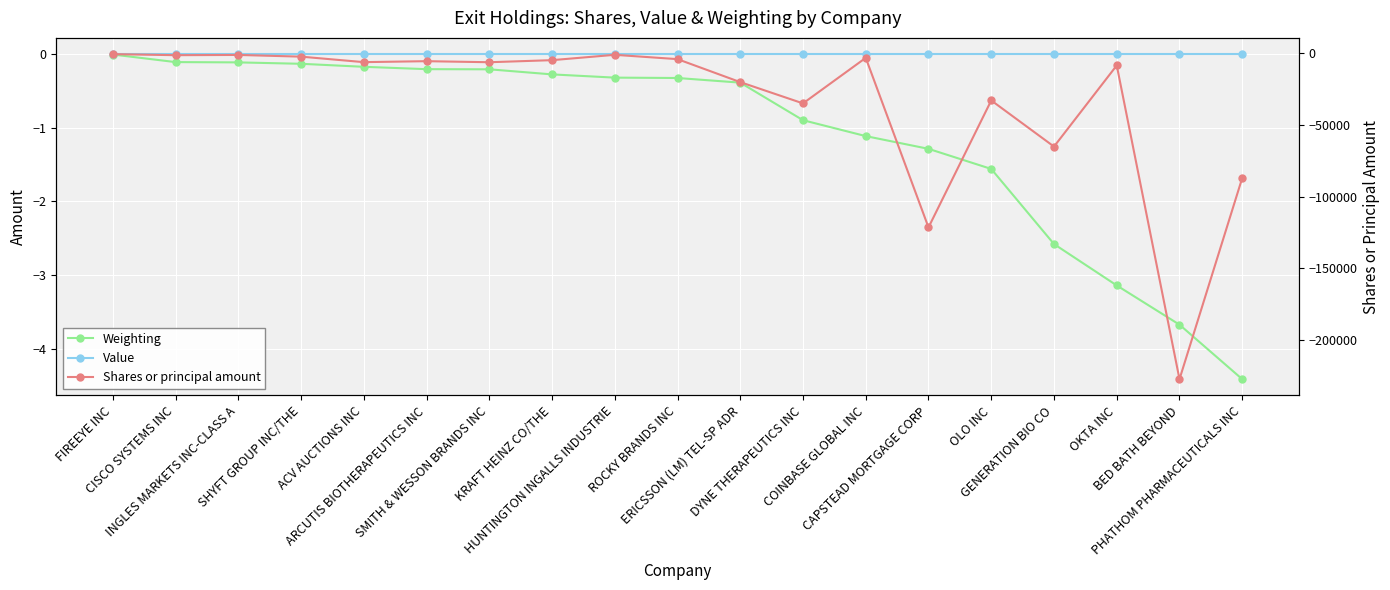

Where is the first local maximum for Shares or principal amount?

INGLES MARKETS INC-CLASS A